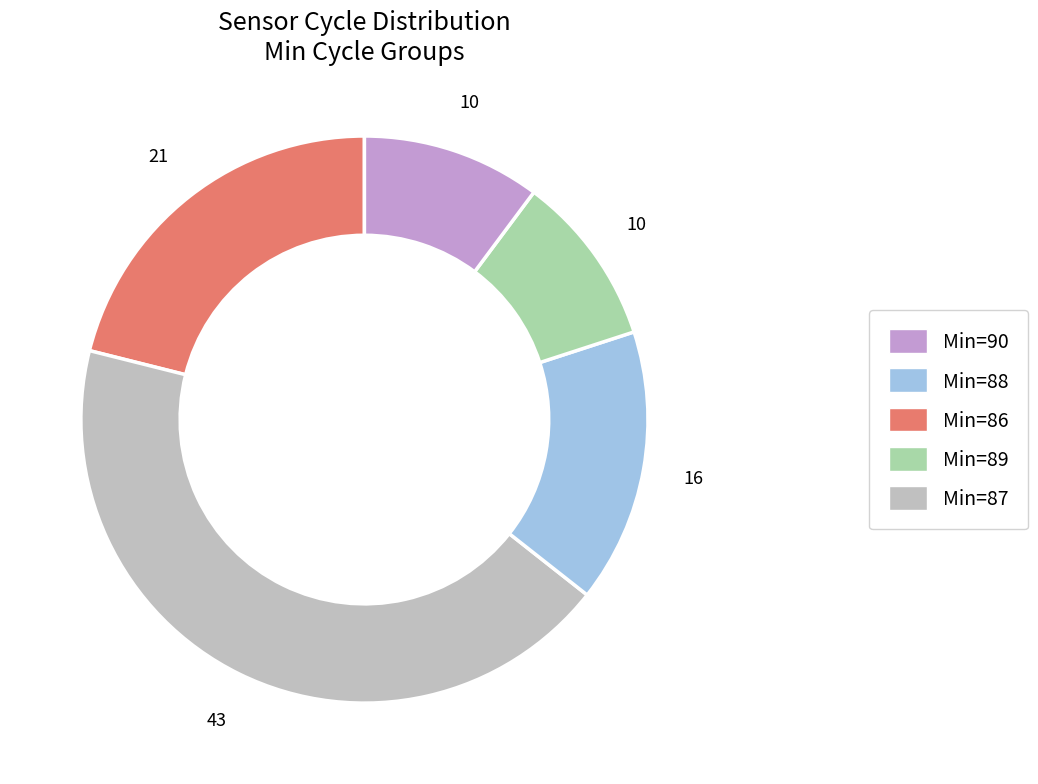

How many segments does this pie chart have?

5